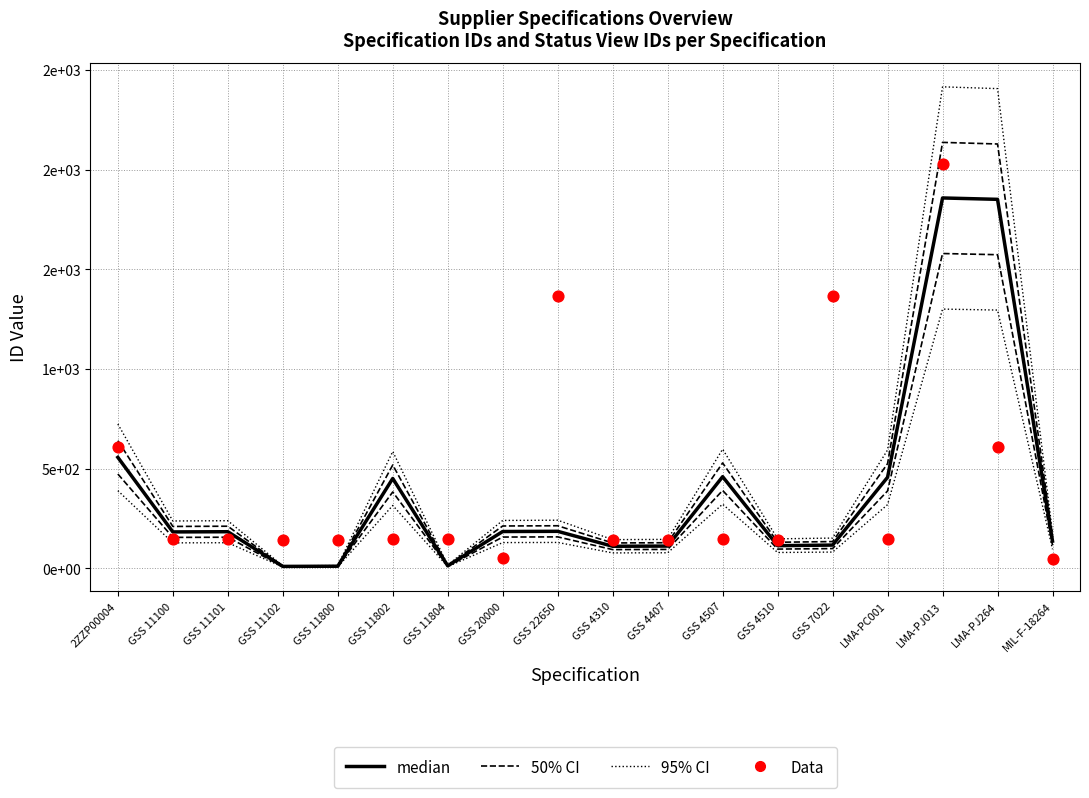

Which series has the largest Y range (max minus min)?

95% CI